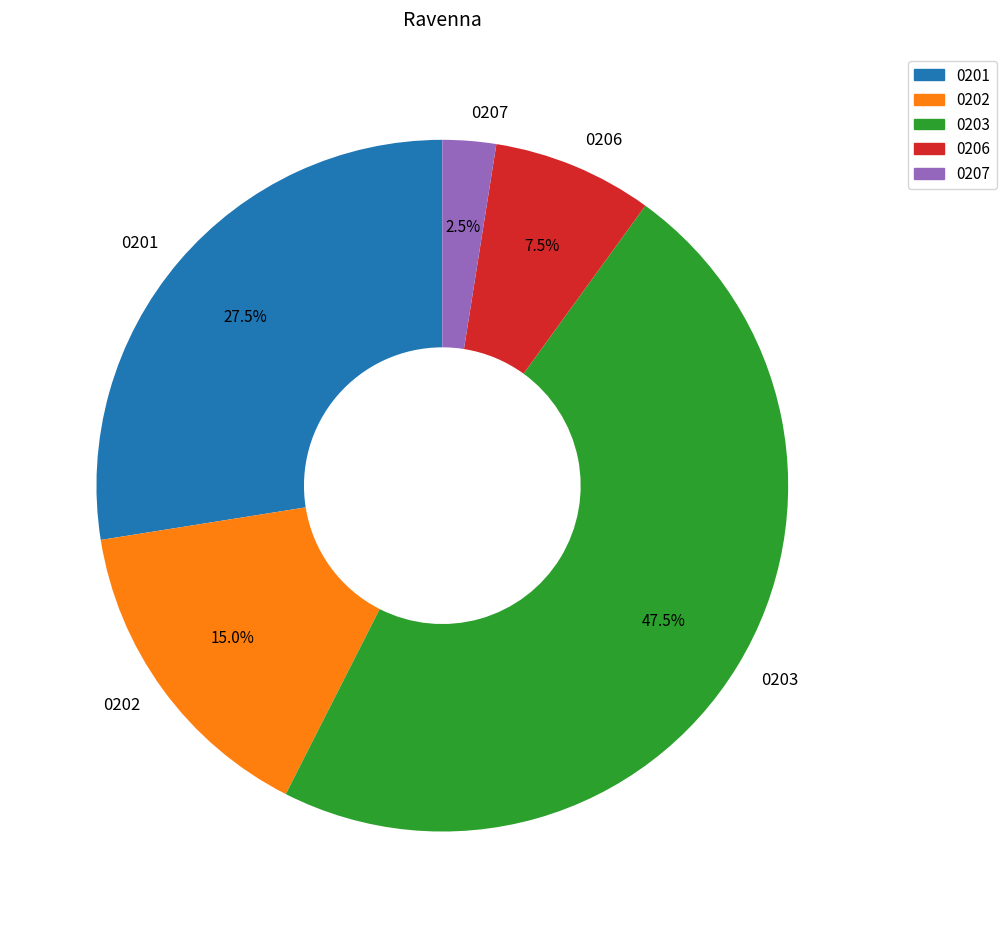

Approximately how many times larger is the value at 0203 compared to 0202?

3.2